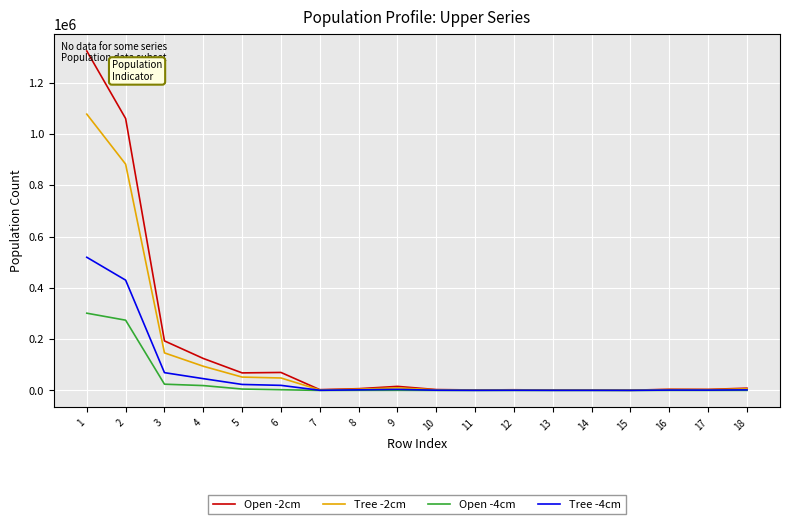

At 2, list the series in order from largest to smallest.

Open -2cm, Tree -2cm, Tree -4cm, Open -4cm